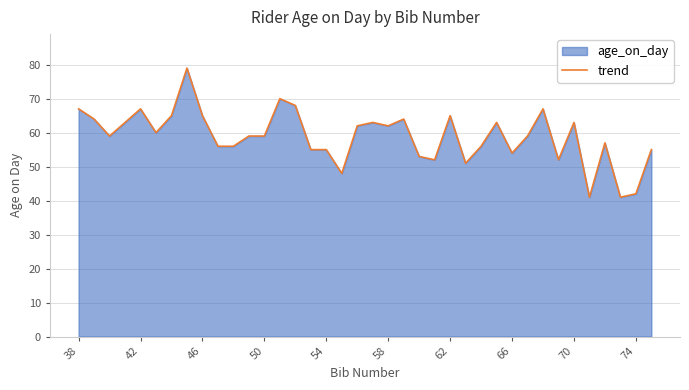

Approximately how many times larger is the value at 62 compared to 66?

1.2